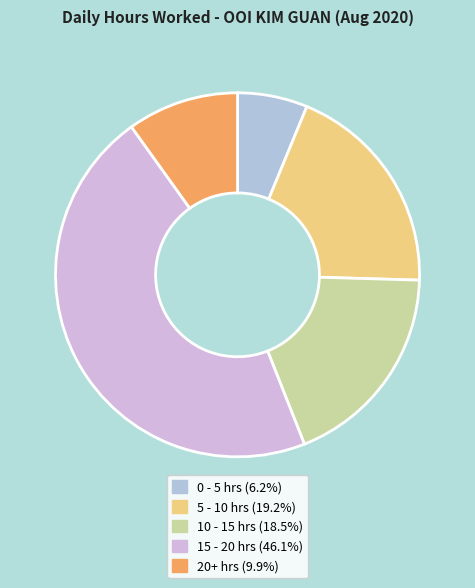

How many segments does this pie chart have?

5